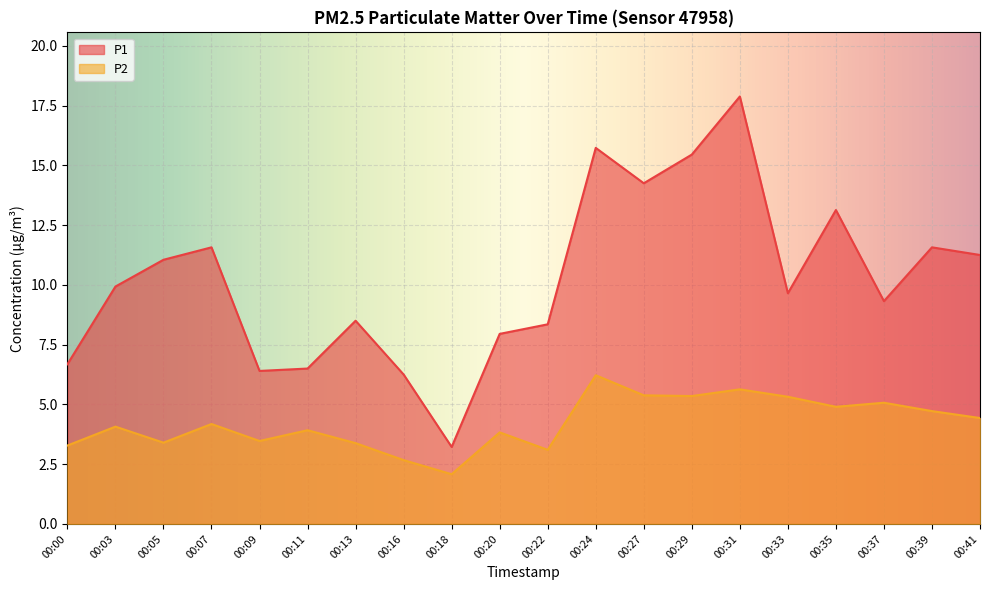

Which has a higher value, 00:22 or 00:20?

00:22